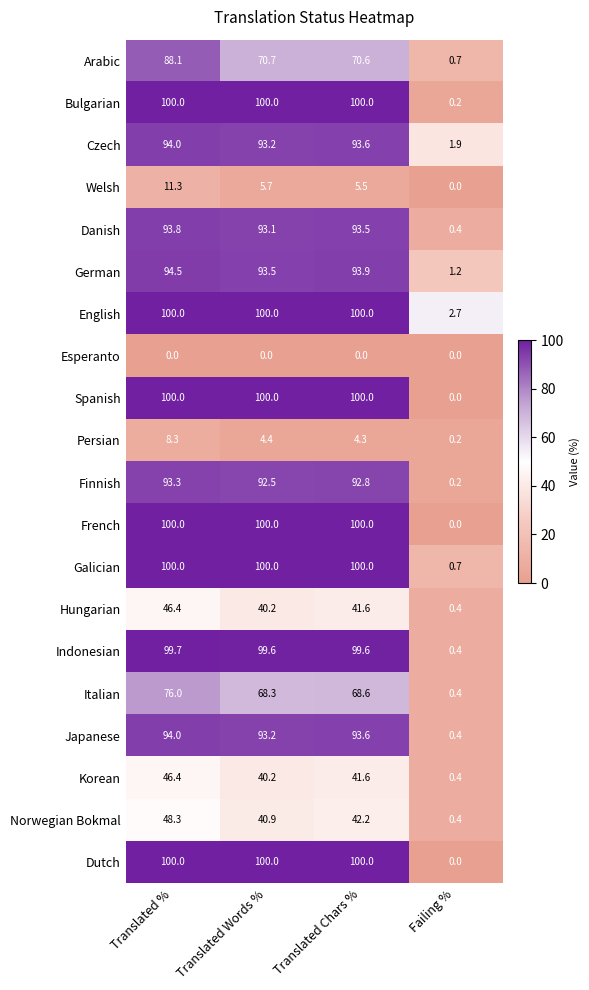

What is the spread (max minus min) of values at Failing %?

2.7